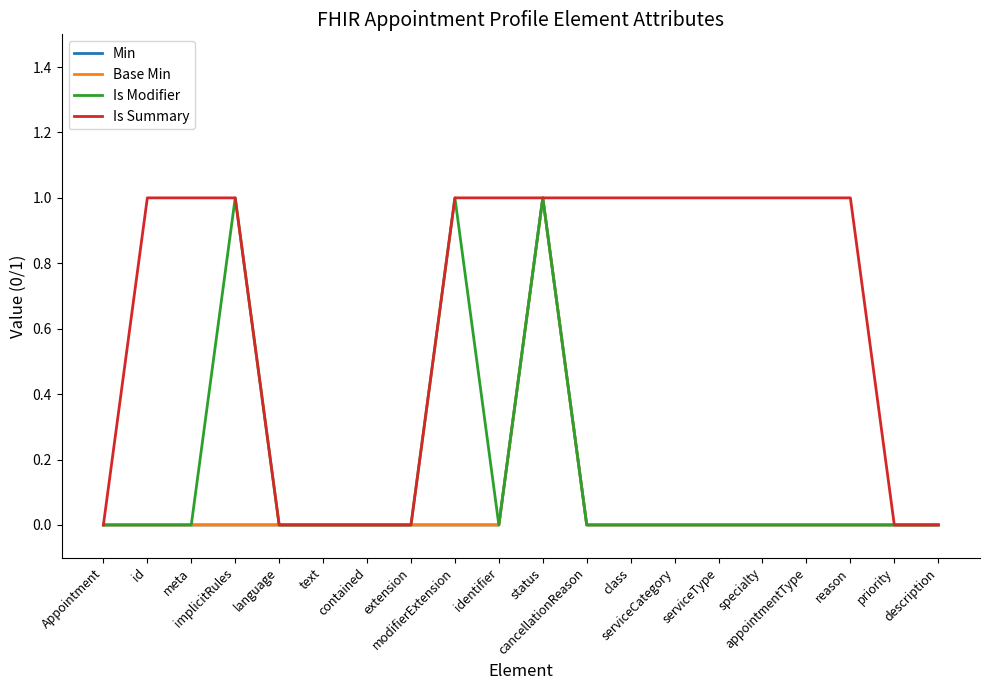

Is this an area chart (filled region under the line)?

No